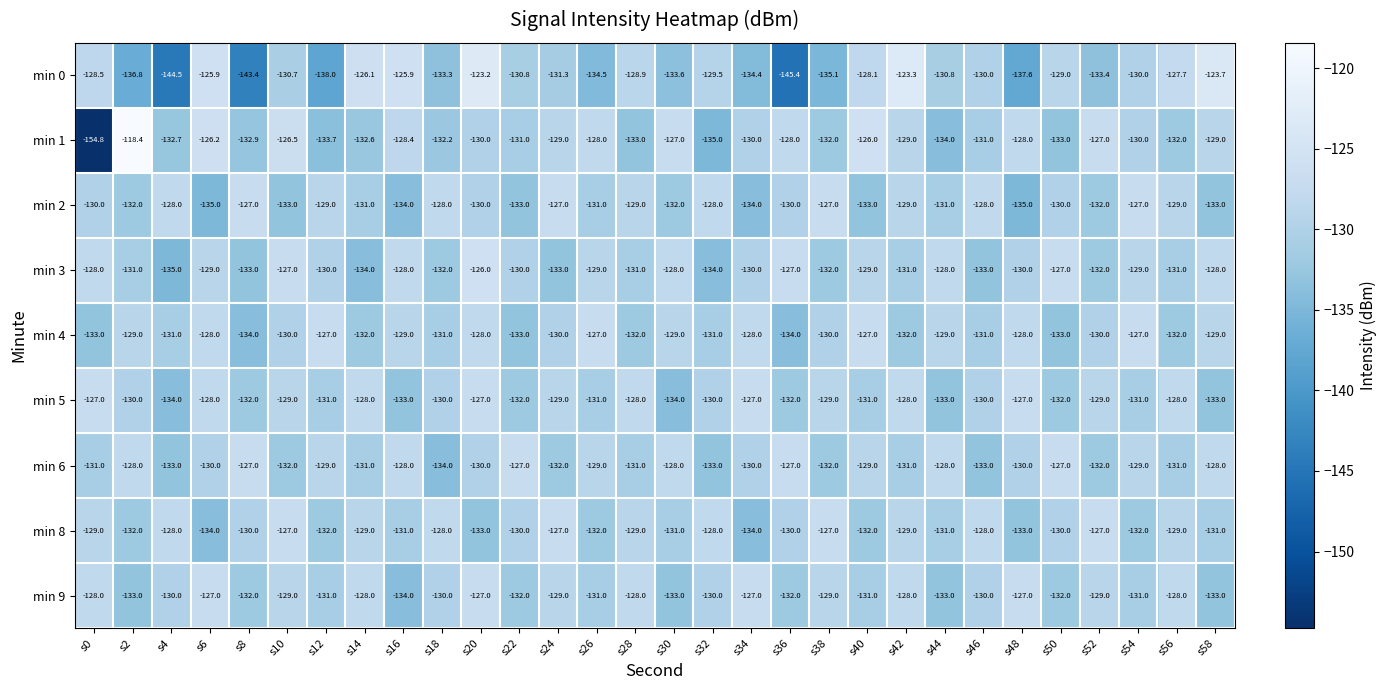

Which series has the largest total across all categories?

min 6